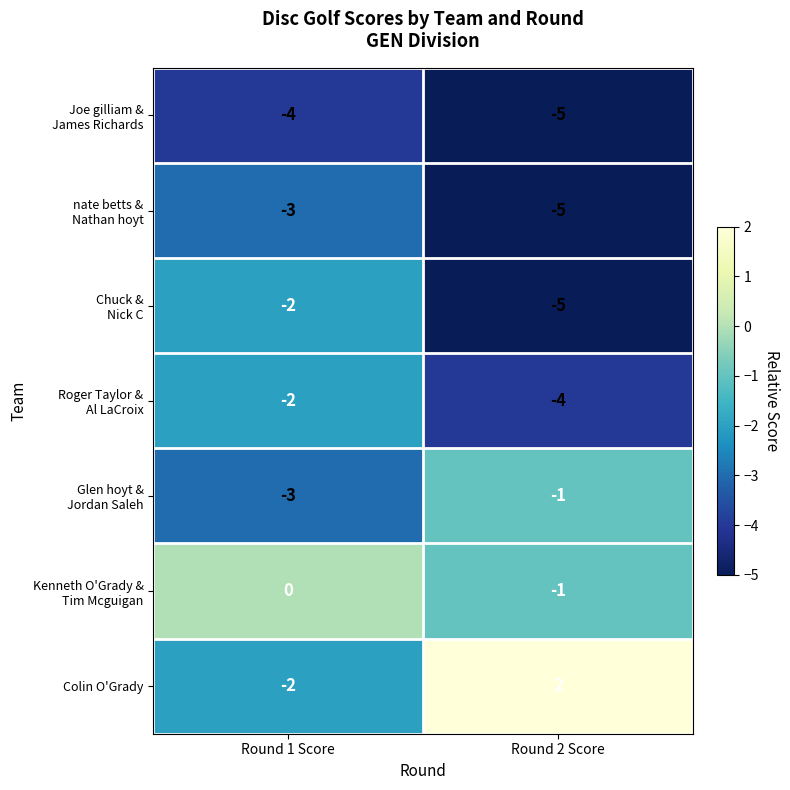

At which category does the chart reach its minimum across all series?

Round 2 Score